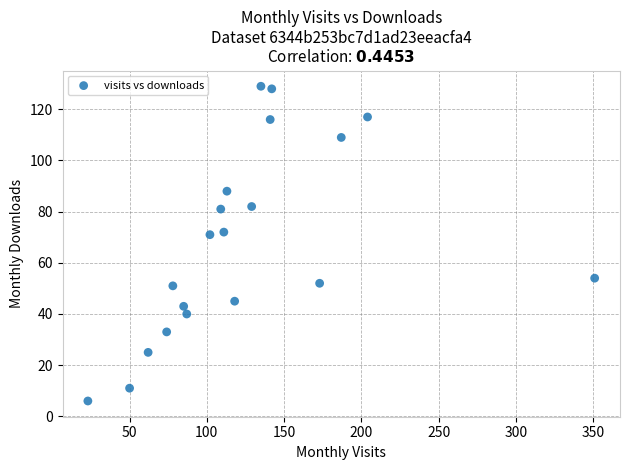

What is the range of Y values (max minus min)?

123